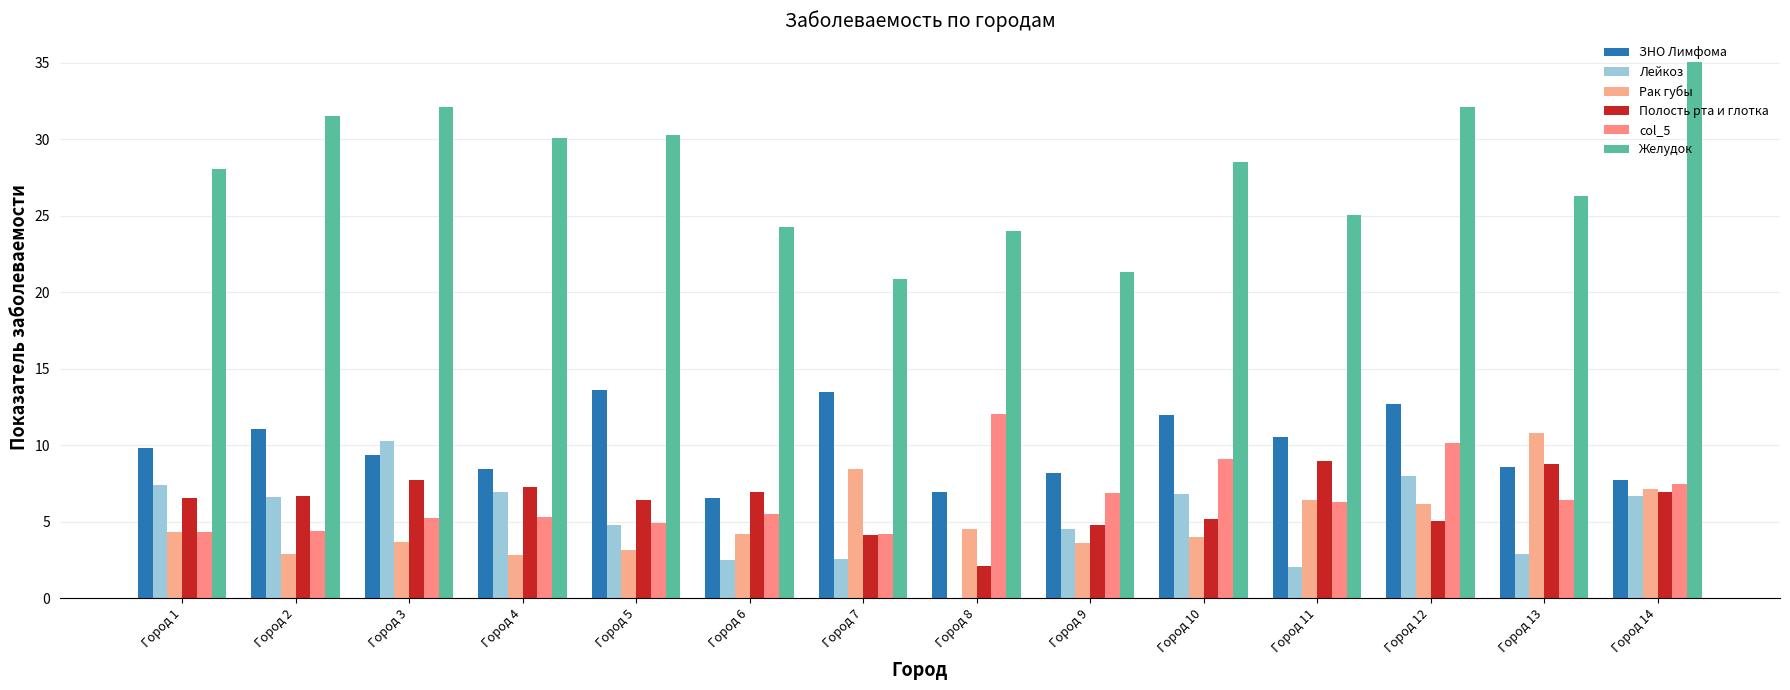

At how many categories does at least one series exceed 18?

14